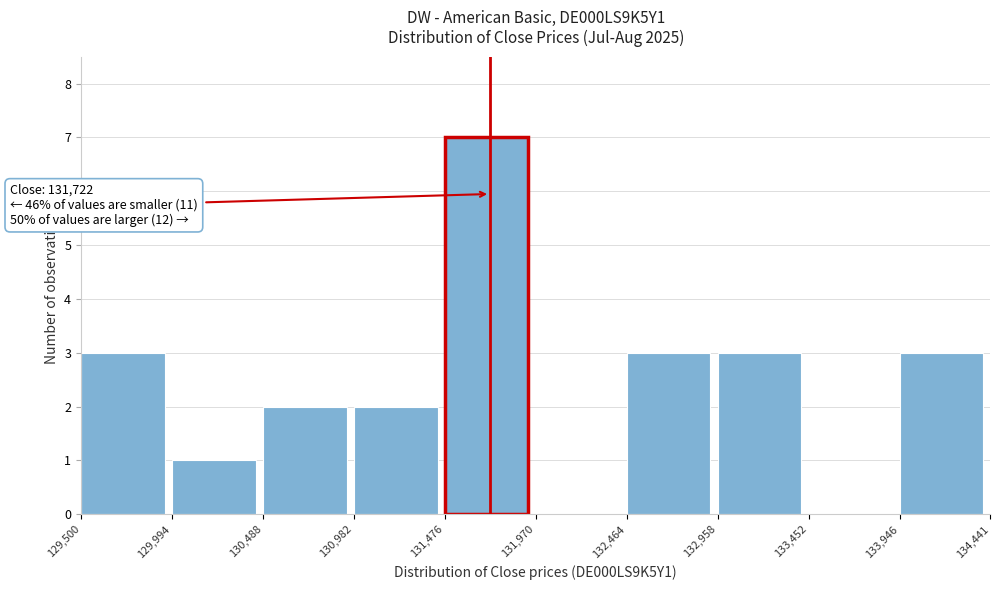

Over which range of the x-axis is the bar tallest?

131,476 to 131,970